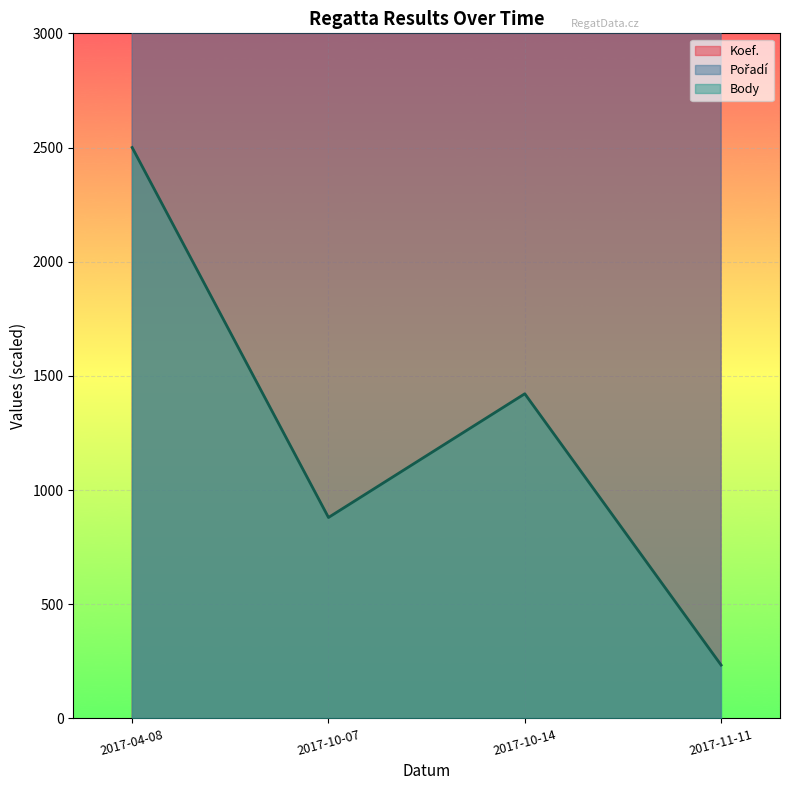

How many interior local valleys does the Pořadí series have?

1